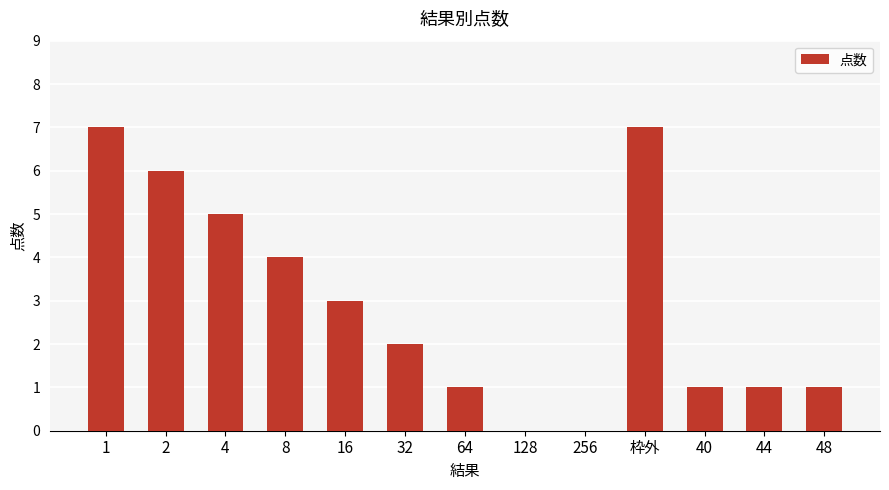

What value does the data have at 8?

4